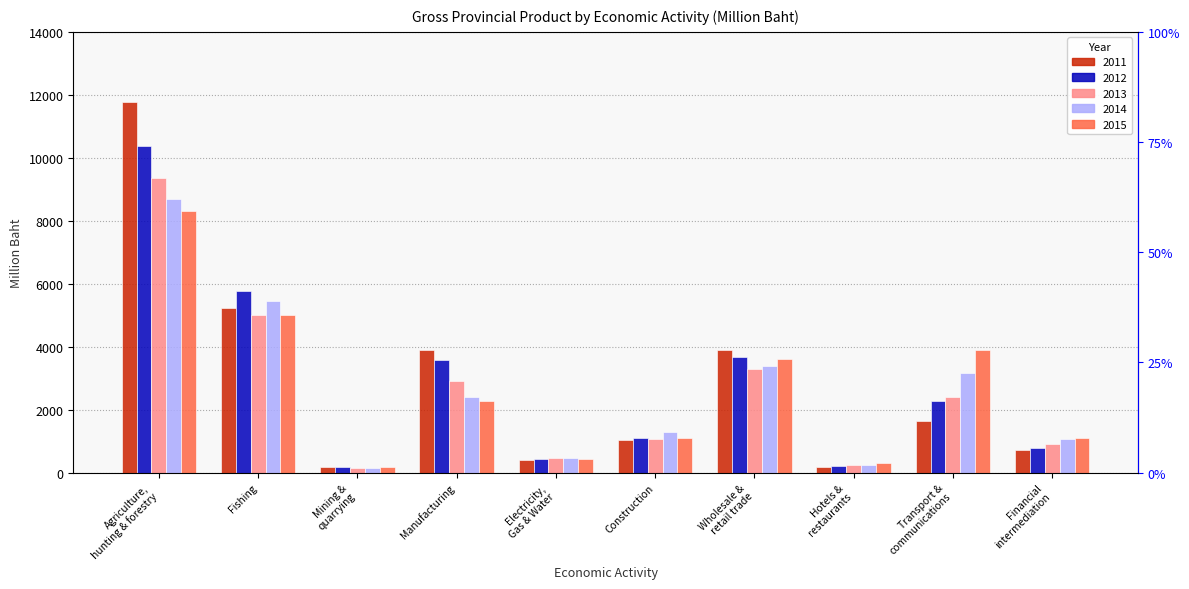

Which has a higher value, Manufacturing or Wholesale &
retail trade?

Wholesale &
retail trade